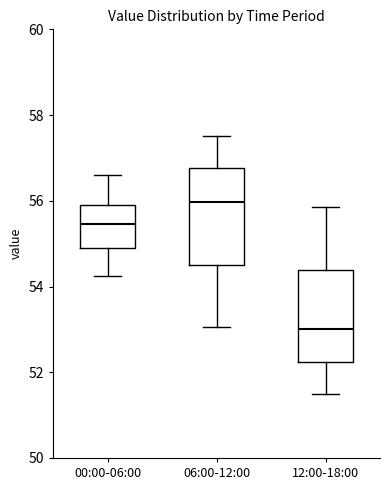

Where is the lower edge of the box for 00:00-06:00 on the y-axis? The values are not printed on the chart, so give them approximately, as read against the axis.

54.8